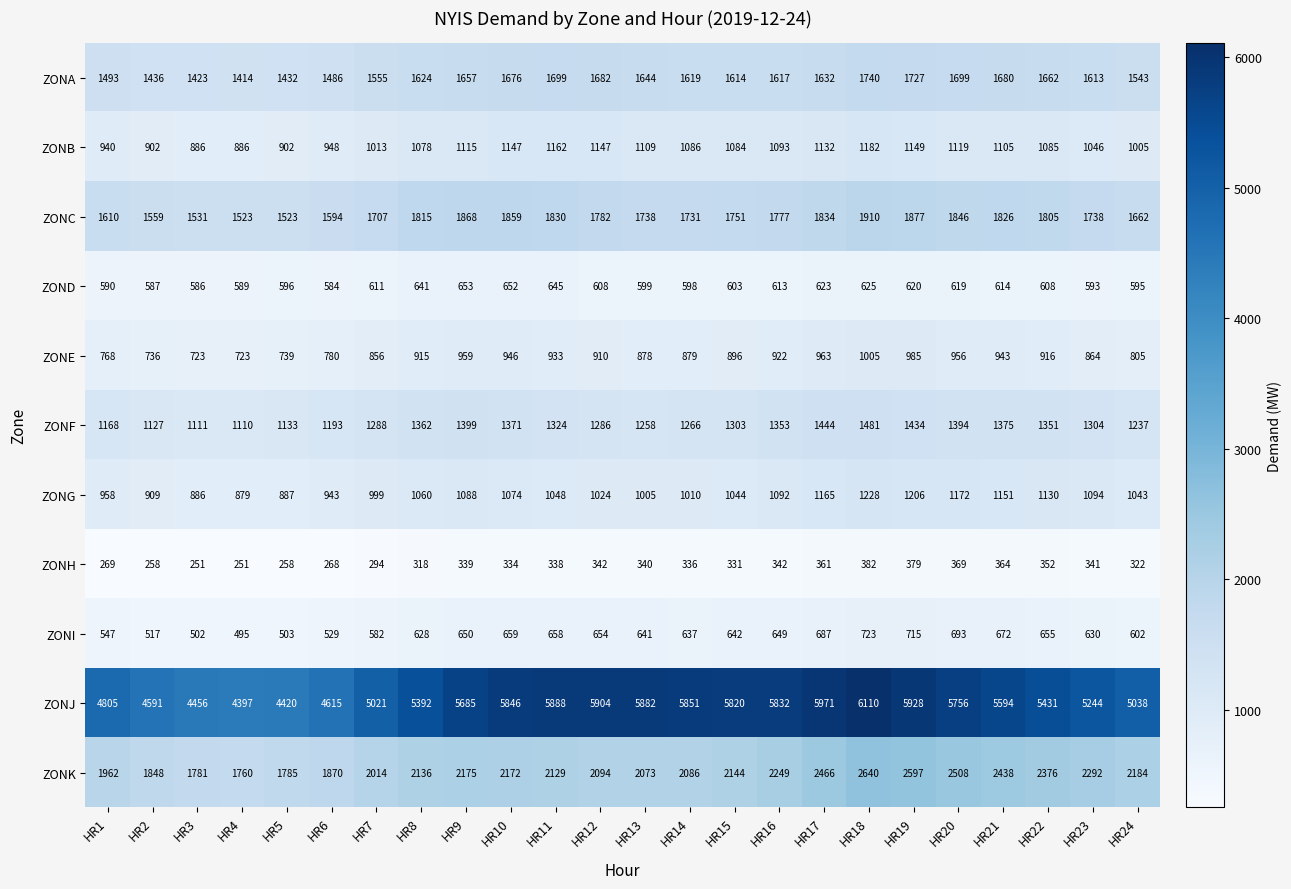

How many series are shown in this chart?

11